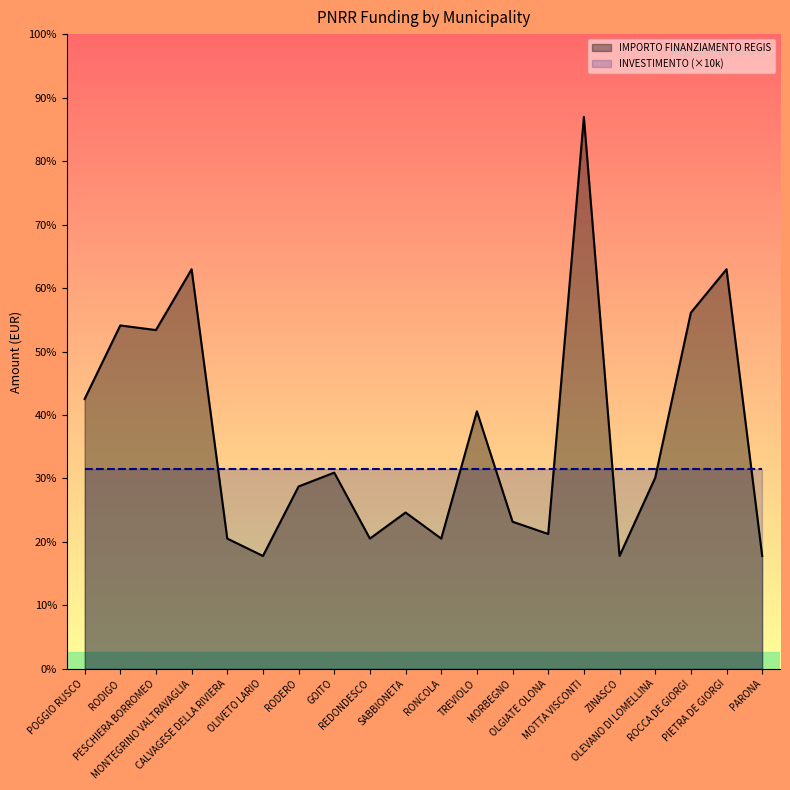

True or false: IMPORTO FINANZIAMENTO REGIS and INVESTIMENTO (×10k) intersect in this chart.

True